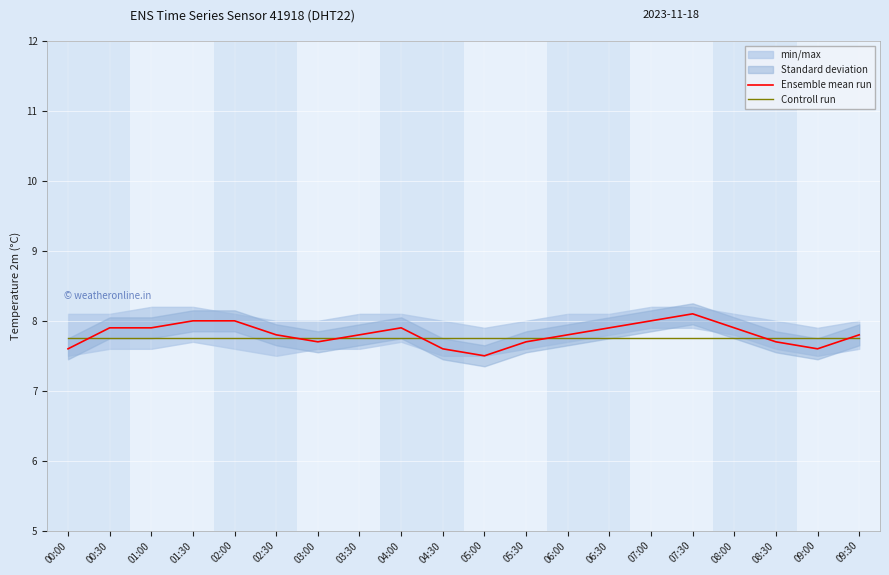

Which series has the widest spread of values?

Ensemble mean run